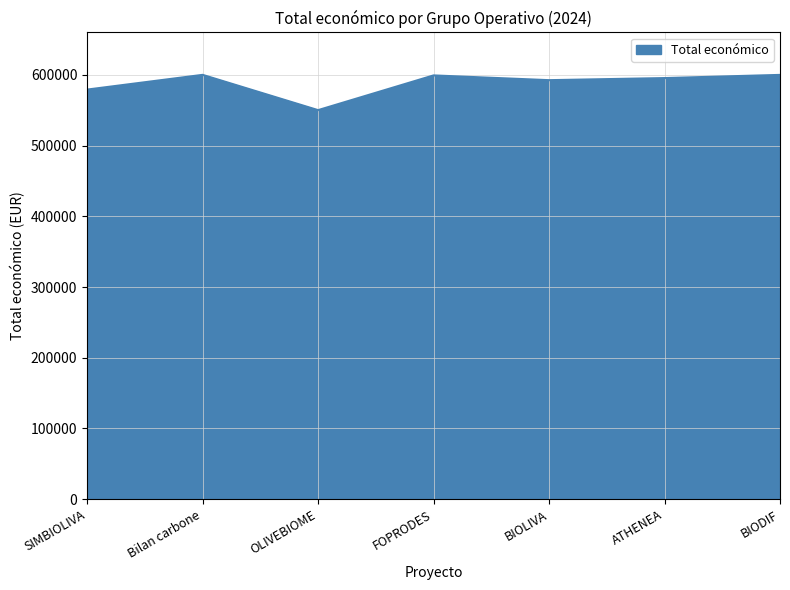

What is the difference between the values at OLIVEBIOME and BIOLIVA?

42364